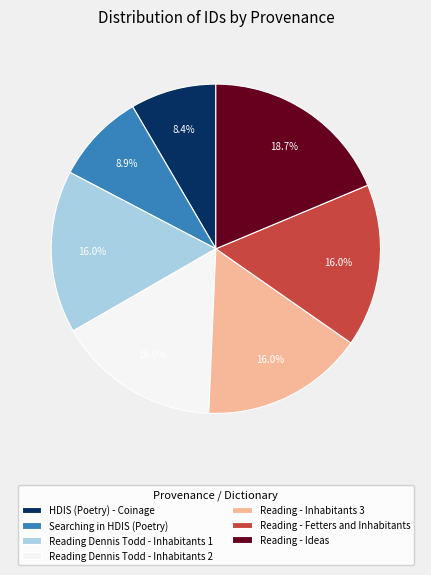

What is the largest slice in the pie chart?

Reading - Ideas